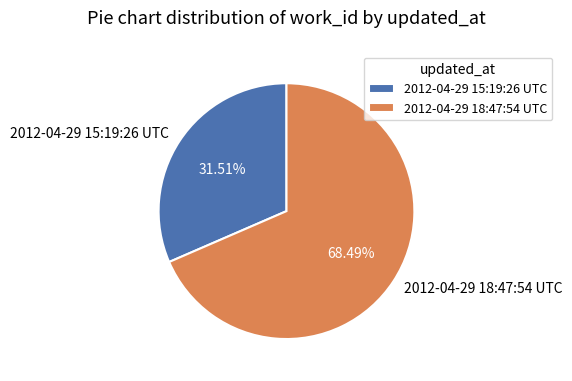

To the nearest percent, what percentage of the pie is 2012-04-29 18:47:54 UTC?

68%